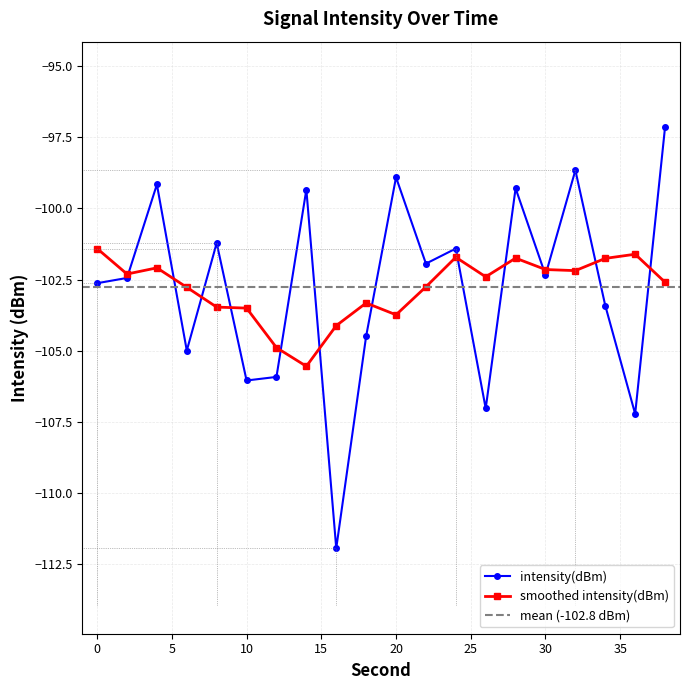

The chart shows a value of -134.7 at 30. True or false?

False